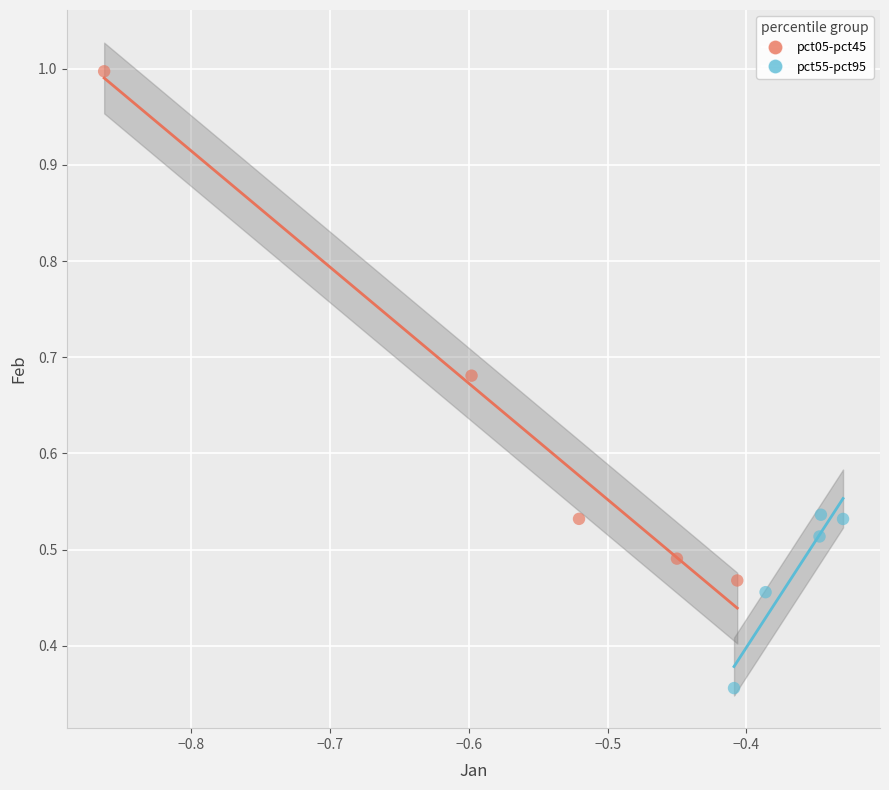

Which series reaches the minimum Y coordinate?

pct55-pct95